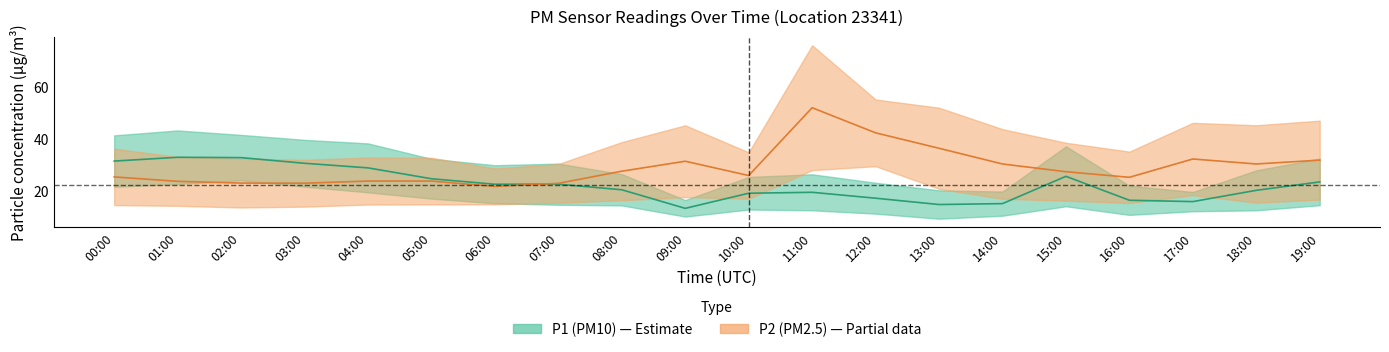

What is the difference between the maximum and minimum values in the P2_upper series?

30.4